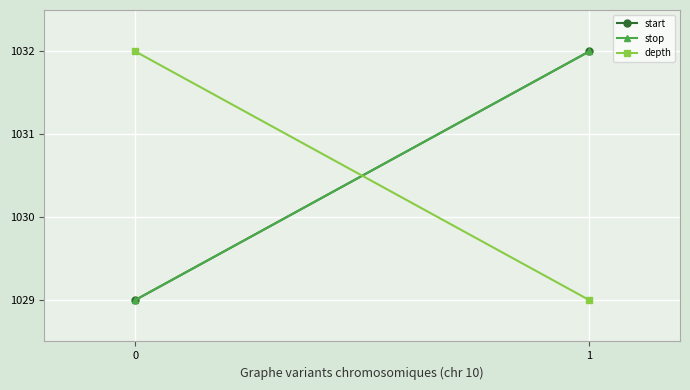

What are all the series names shown in the legend?

start, stop, depth